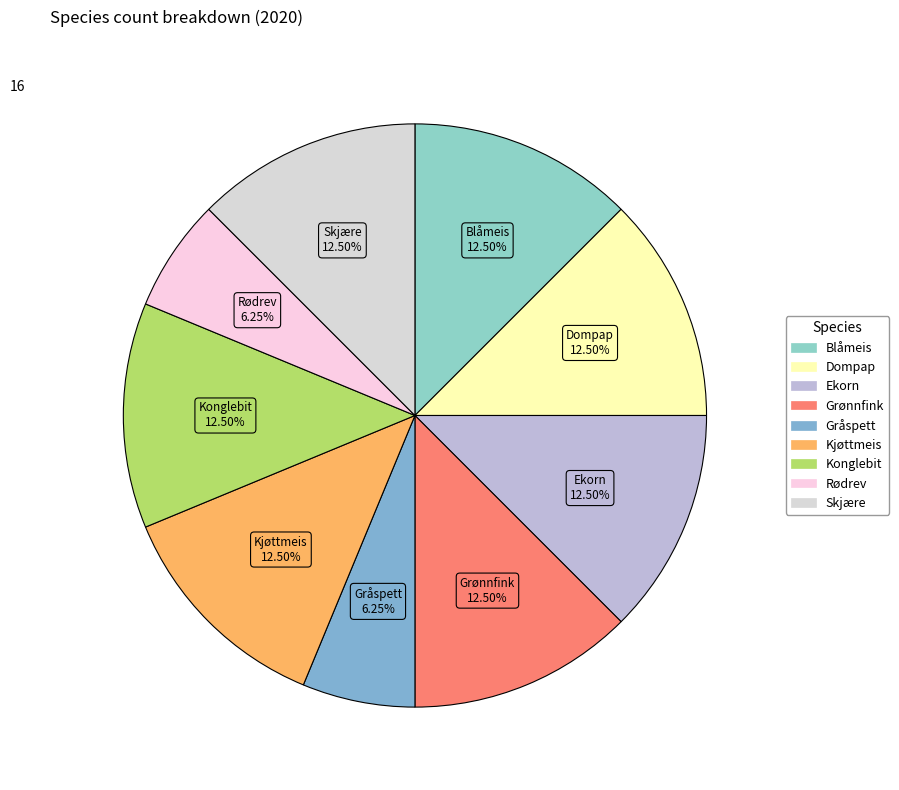

Between Rødrev and Skjære, which is larger?

Skjære